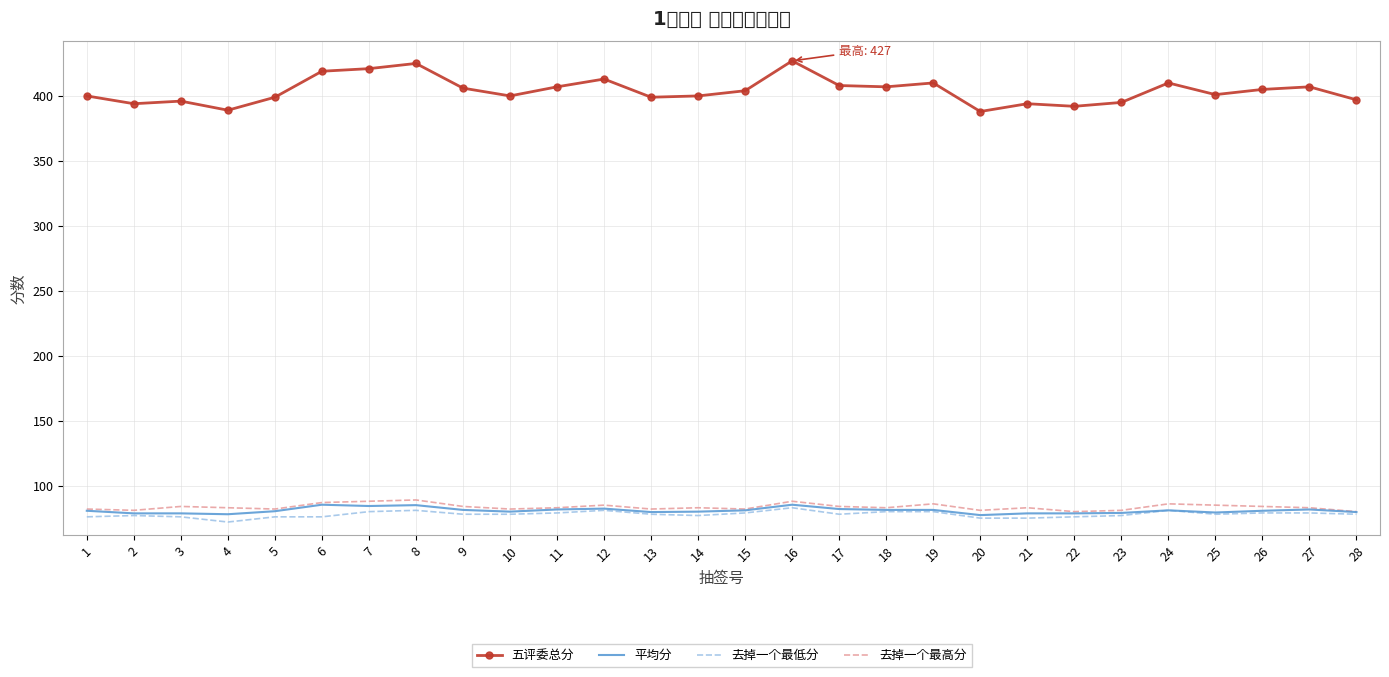

What is the difference between the highest and lowest values at 20?

313.0